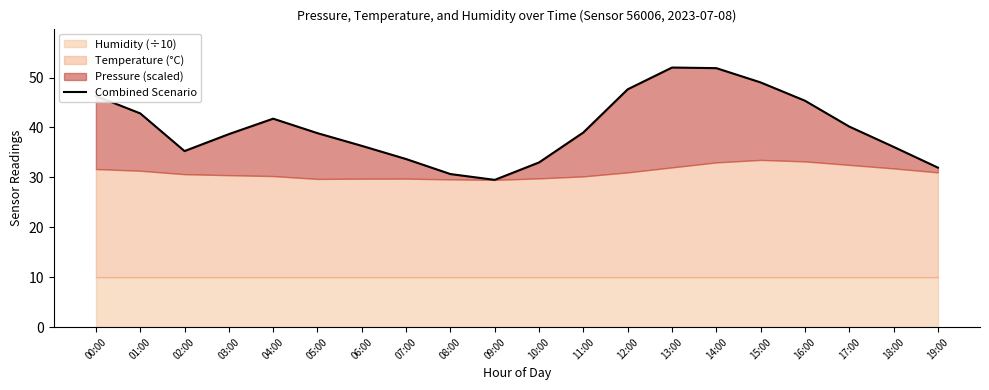

Where does the data first go above 38?

00:00